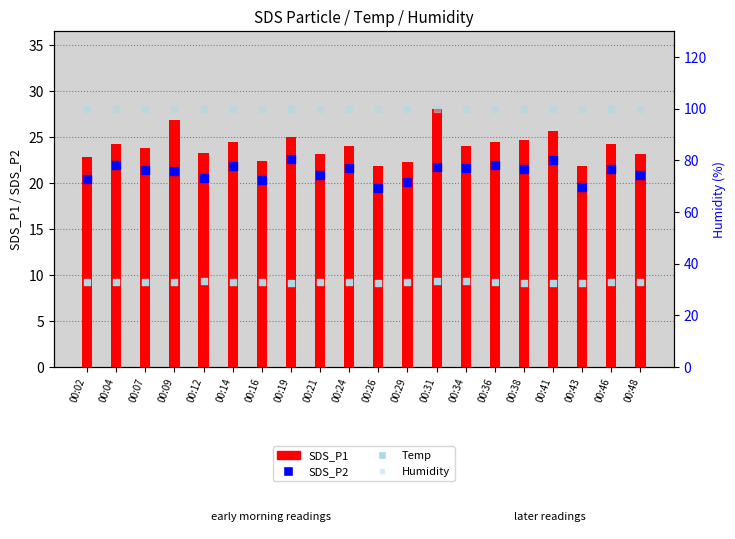

At how many categories does at least one series exceed 51?

20